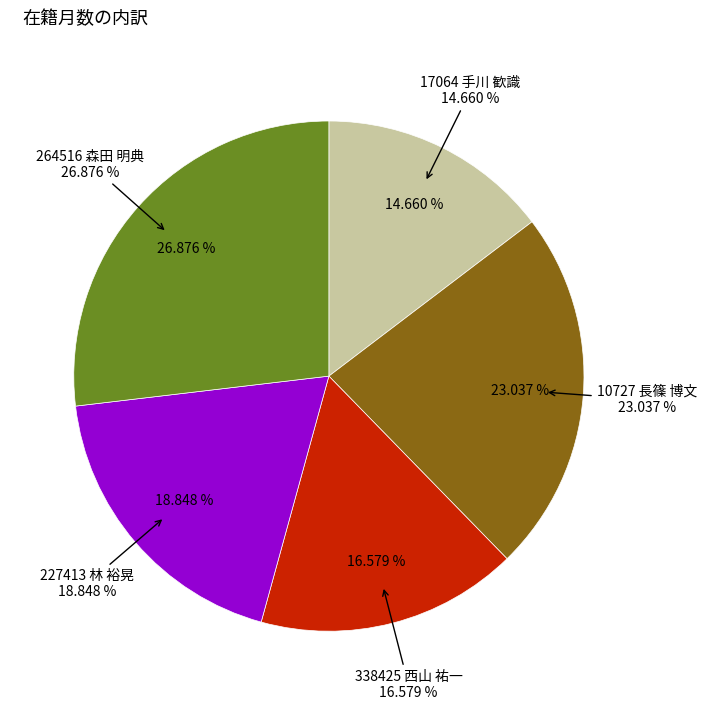

Is it true that 17064 手川 歓識 is 15% of the pie?

True